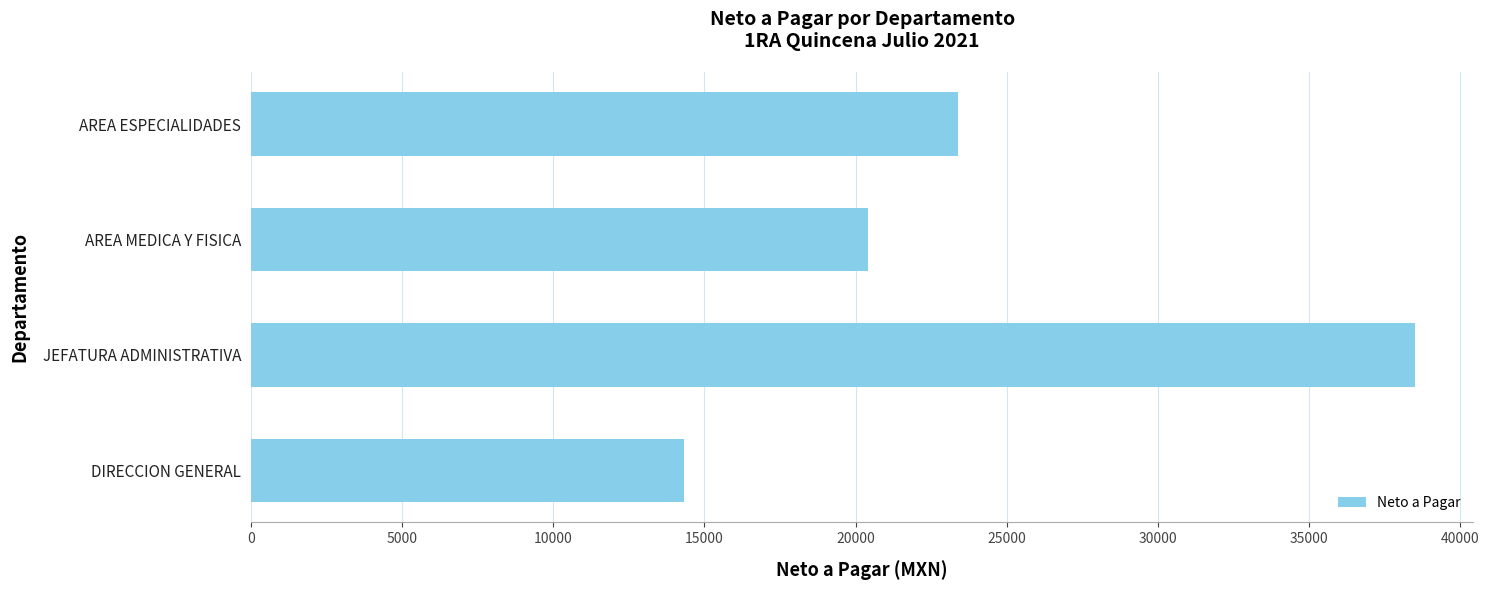

List the labels in order of value, smallest first.

DIRECCION GENERAL, AREA MEDICA Y FISICA, AREA ESPECIALIDADES, JEFATURA ADMINISTRATIVA